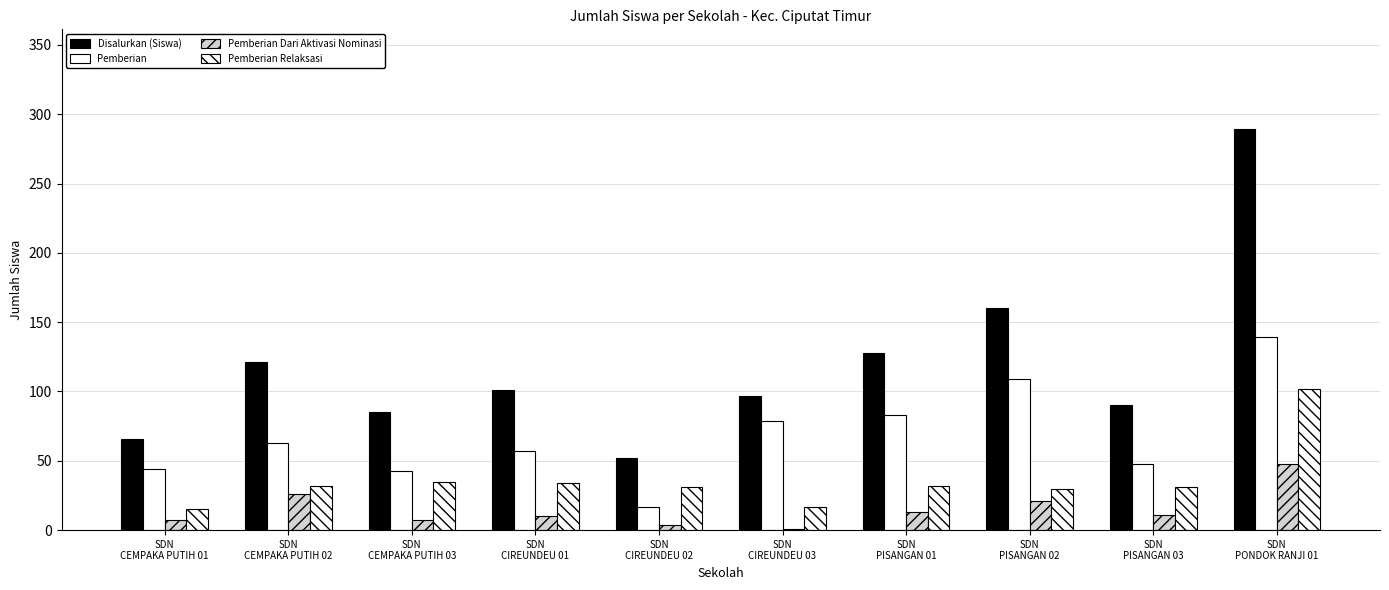

Count the number of data series in this chart.

4